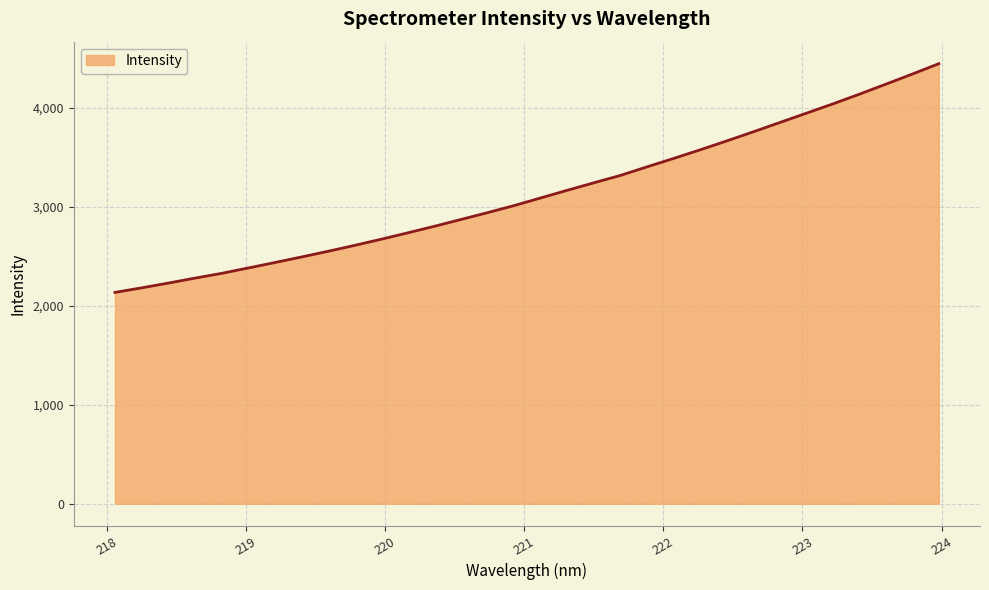

What is the greatest value displayed?

4448.1